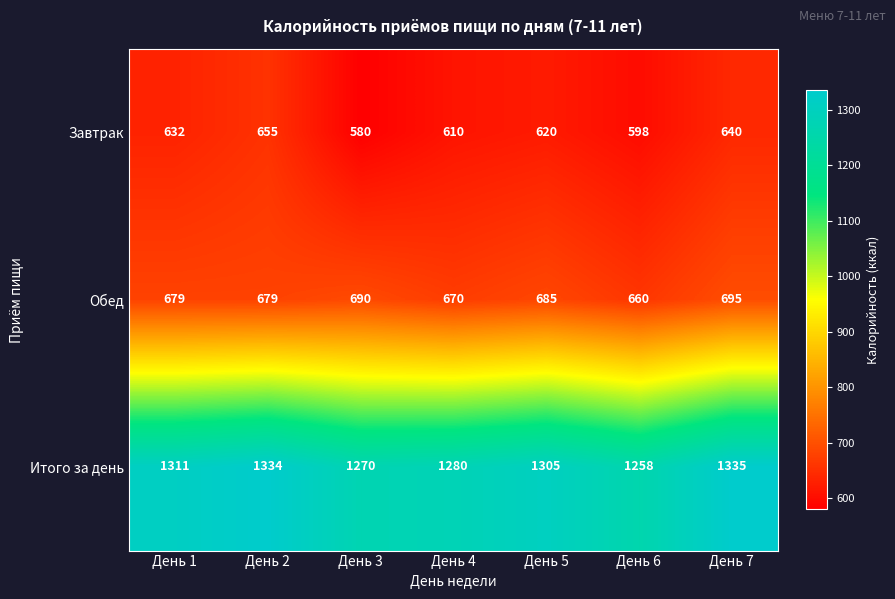

Between День 3 and День 6, which series saw the biggest shift?

Обед